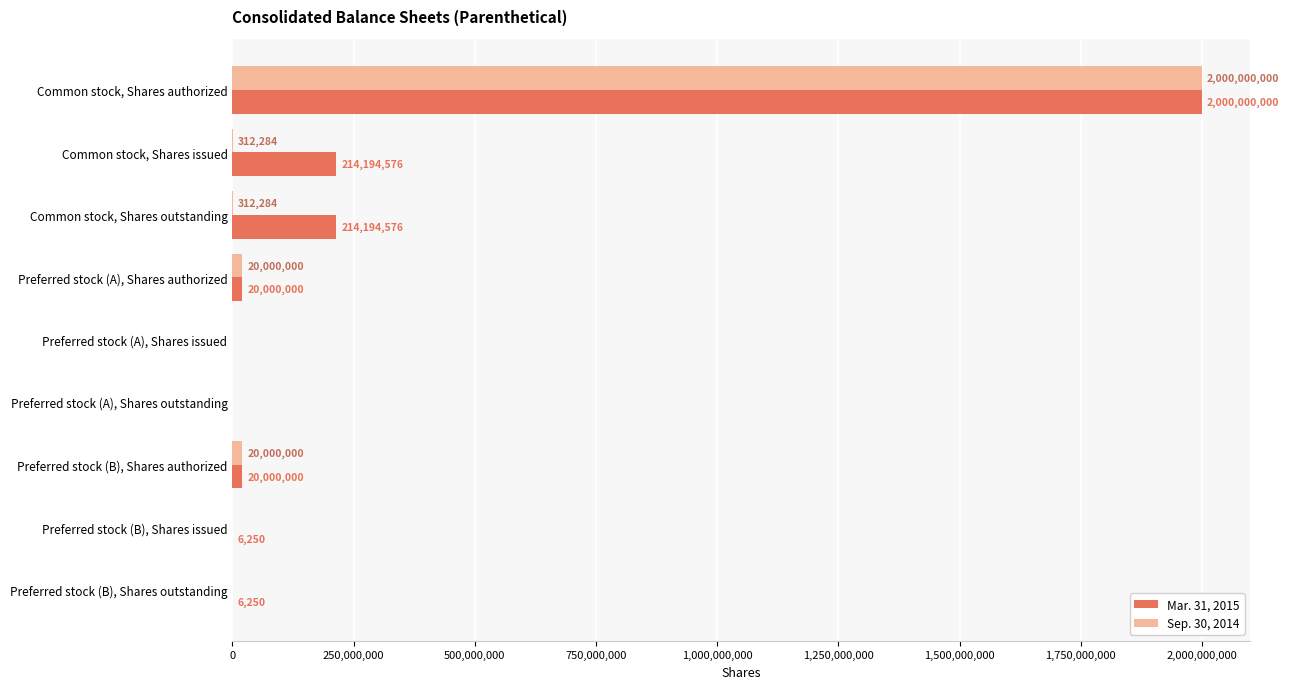

What is the sum of all Mar. 31, 2015 values?

2468401652